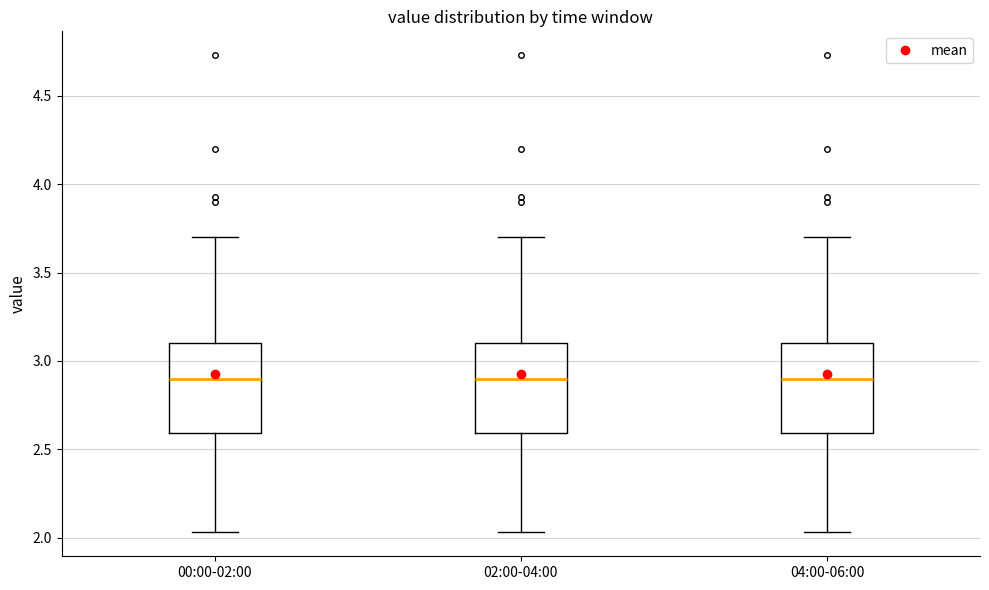

Reading left to right, transcribe this box plot: for each box, give where its median line is, the range the box spans, and where its two whiskers end, as read against the y-axis. The values are not printed on the chart, so give them approximately, as read against the axis.

00:00-02:00: median 2.90, box 2.60 to 3.10, whiskers 2.05 to 3.70
02:00-04:00: median 2.90, box 2.60 to 3.10, whiskers 2.05 to 3.70
04:00-06:00: median 2.90, box 2.60 to 3.10, whiskers 2.05 to 3.70